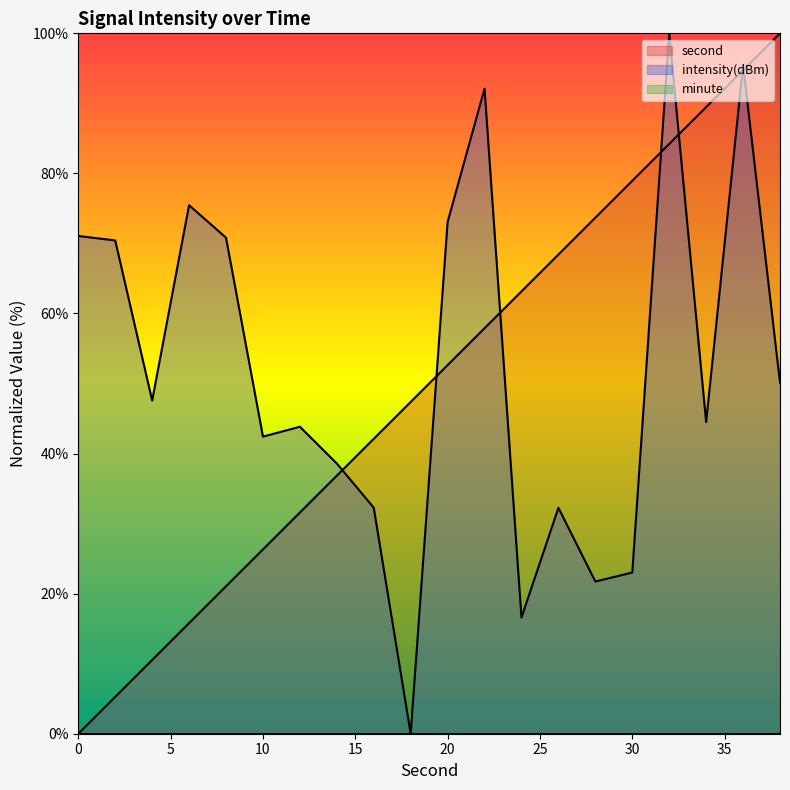

How many times do intensity and second cross each other?

7